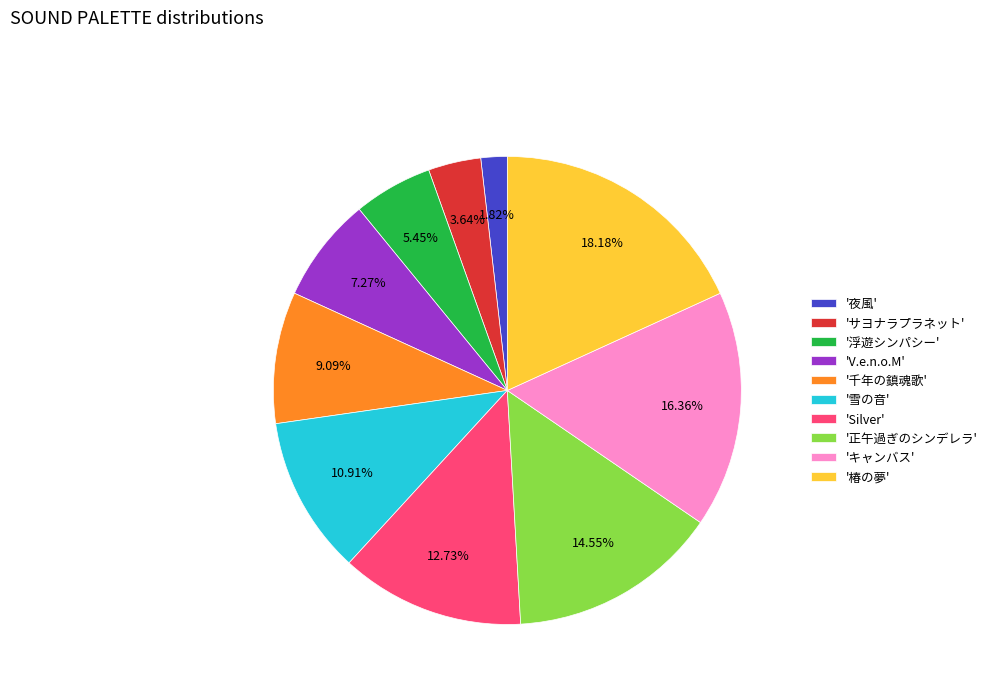

What is the ratio of the value at '正午過ぎのシンデレラ' to the value at '浮遊シンパシー'?

2.7